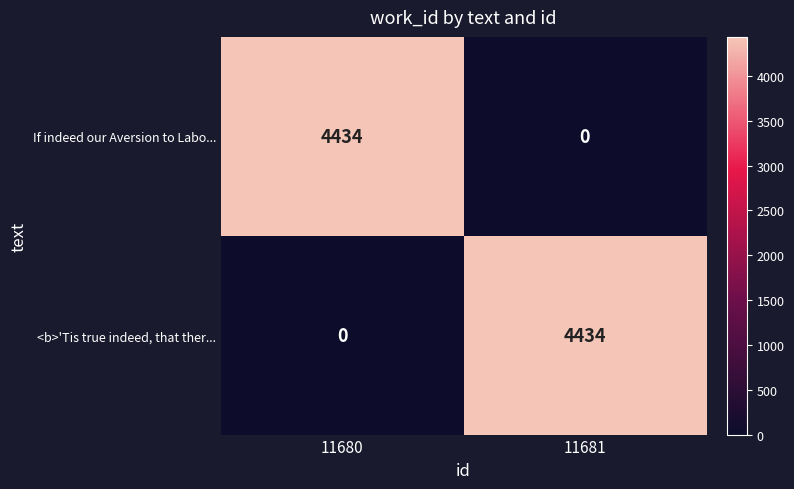

Reading left to right, what are all the values shown in this chart?

If indeed our Aversion to Labo...: 11680=4434	11681=0
<b>'Tis true indeed, that ther...: 11680=0	11681=4434